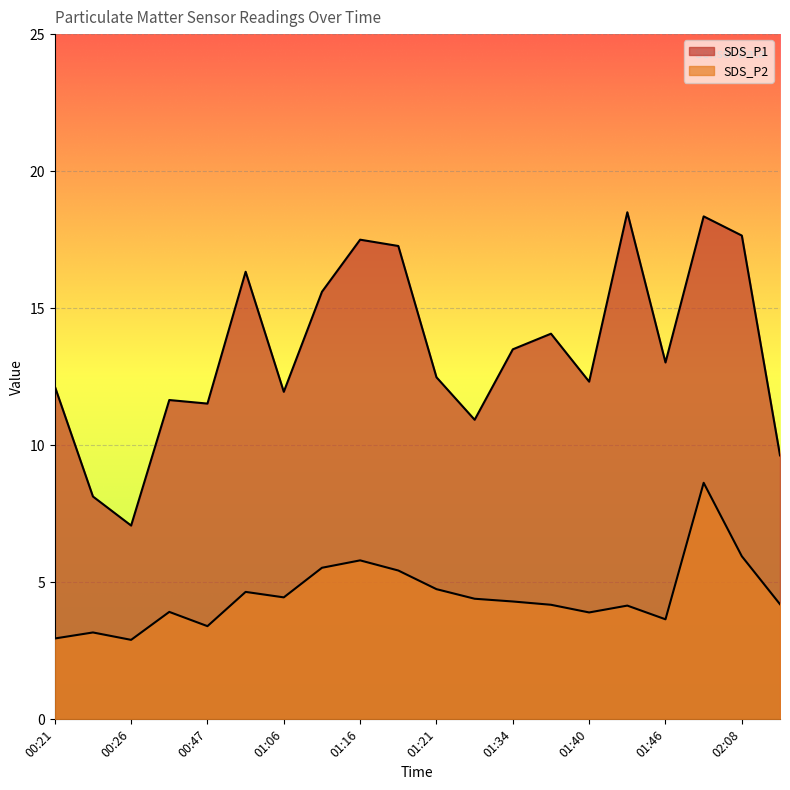

What is the label of the 4th point from the left?

00:39